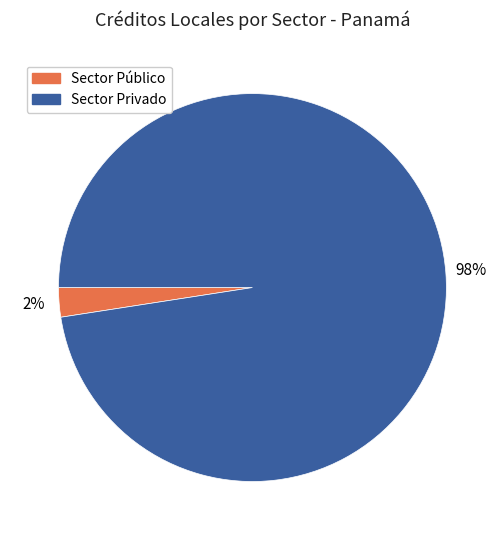

To the nearest percent, what is the average slice percentage?

50%